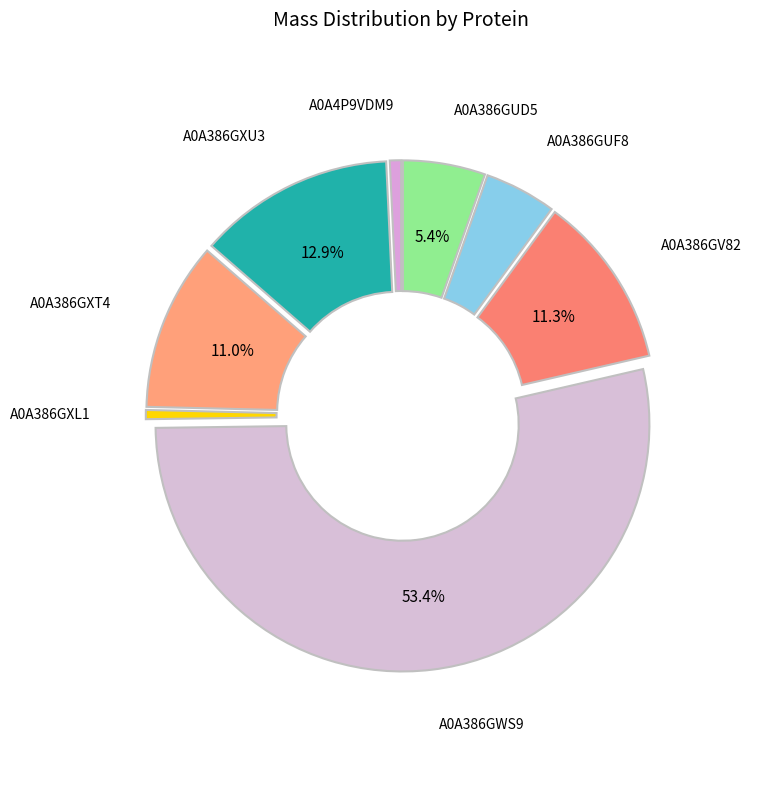

What percentage is the A0A386GXU3 slice, to the nearest percent?

13%